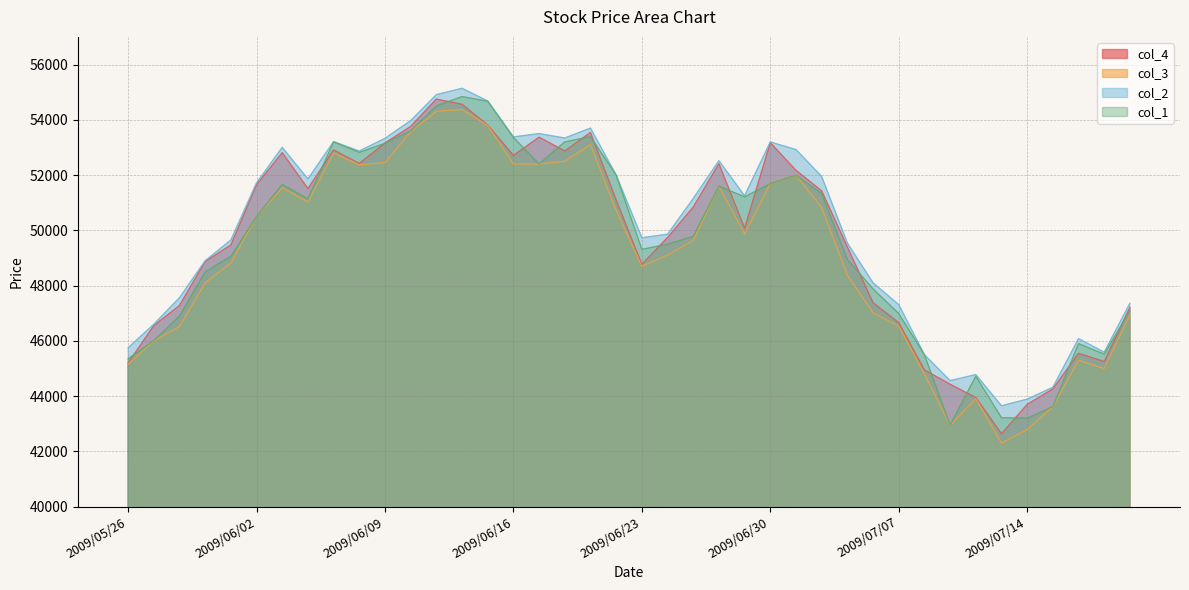

Where does the col_4 series first go above 50840?

2009/06/02